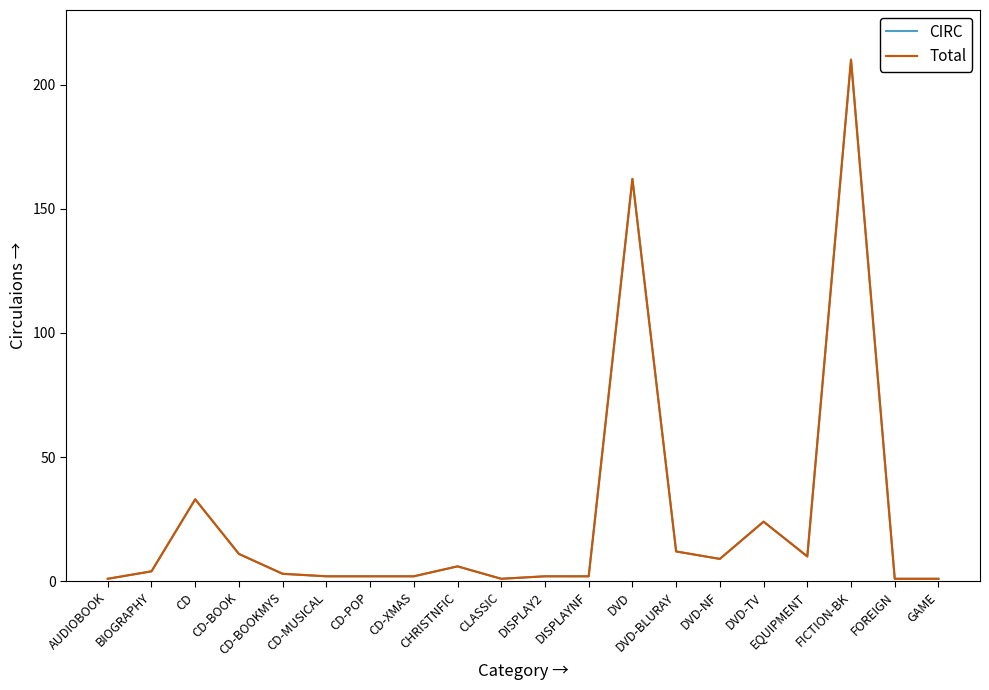

Does the chart have visible grid lines?

No